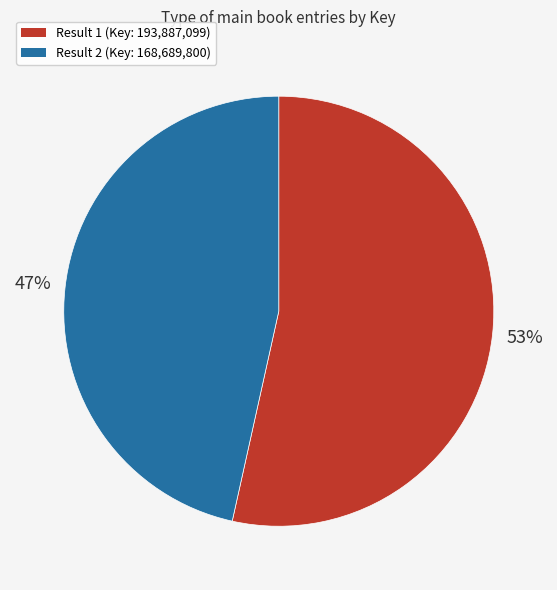

Does any single category account for the majority?

Yes